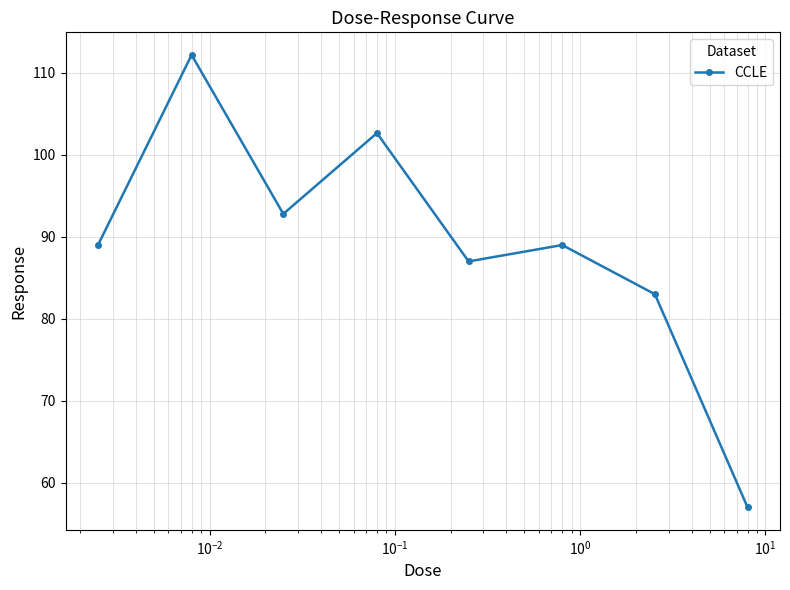

What is the maximum value shown in the chart?

112.2